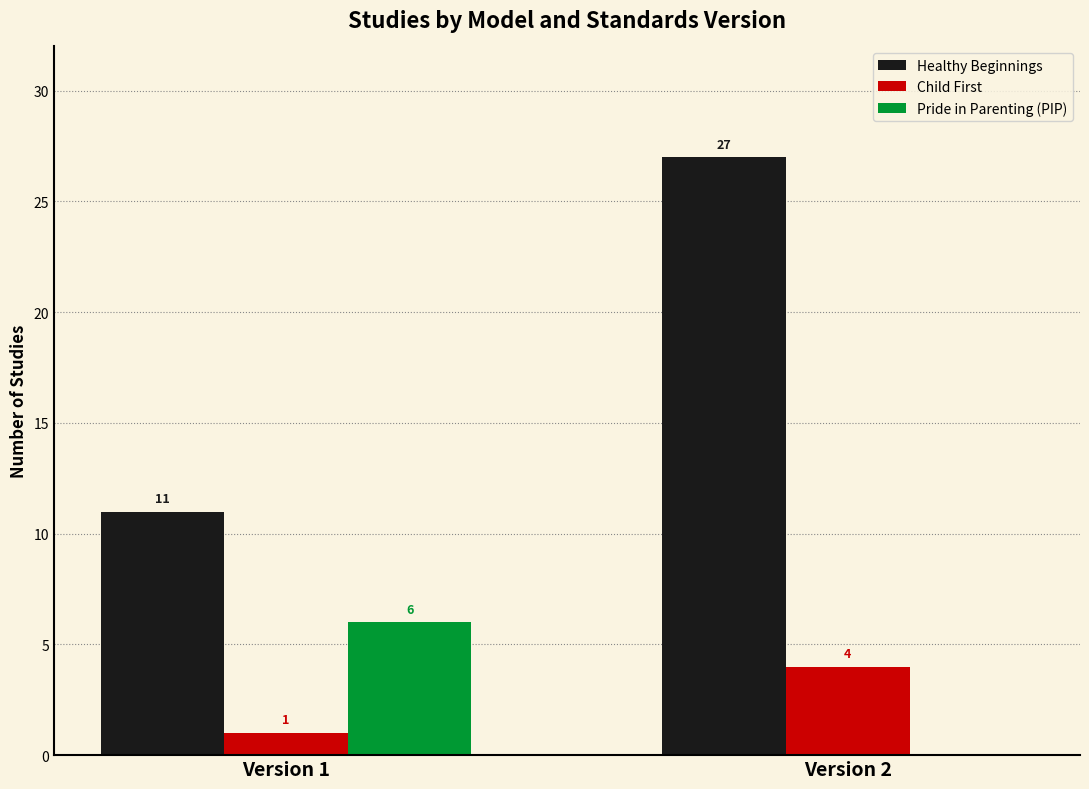

Read the Pride in Parenting (PIP) value at Version 1.

6